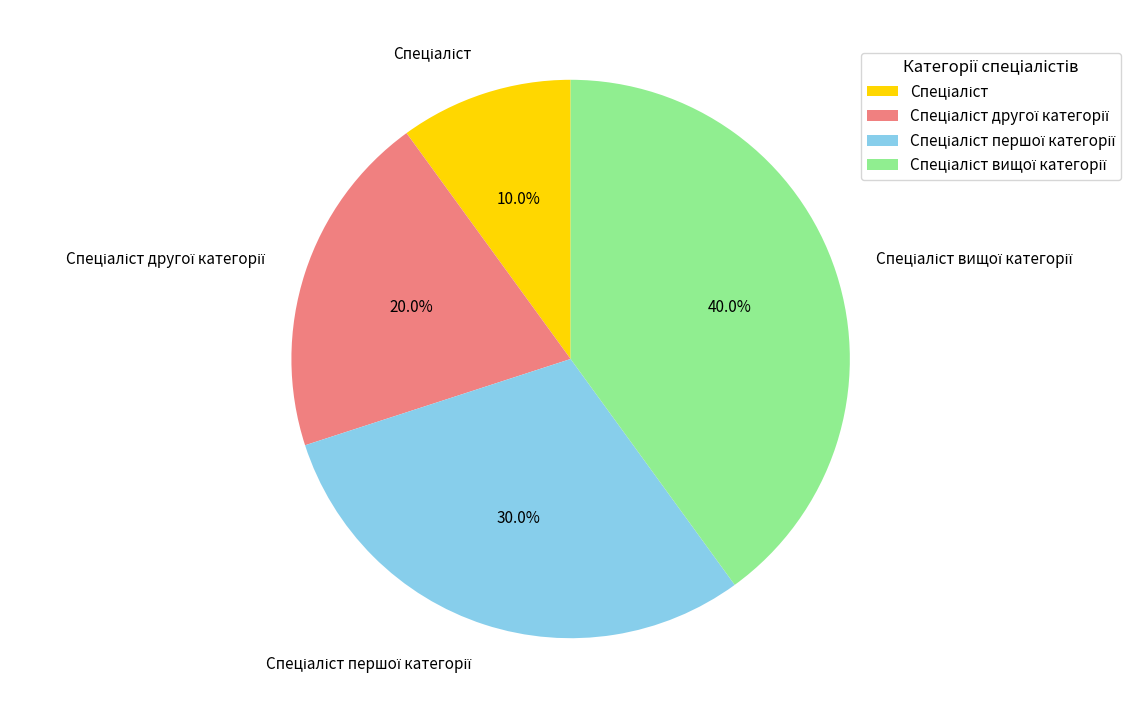

Does any single category account for the majority?

No